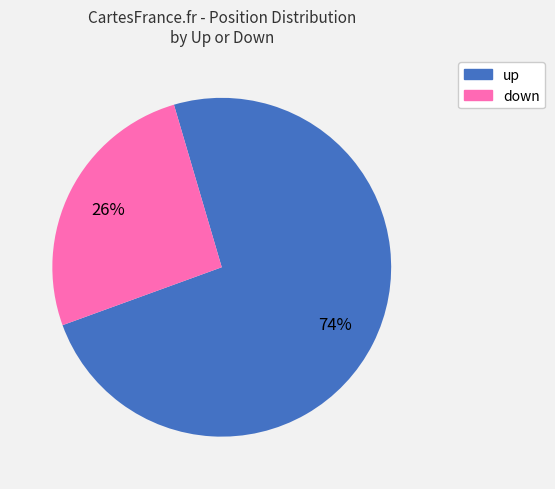

Do up and down together represent more than half of the pie?

Yes